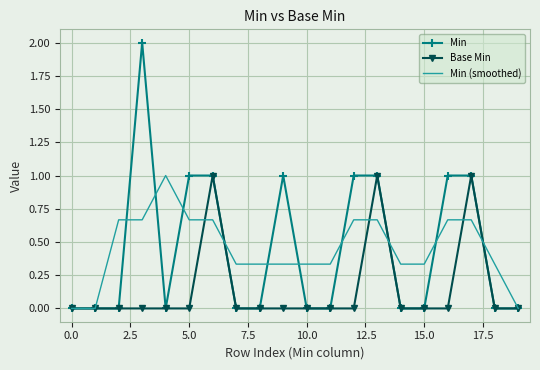

What is the maximum value shown in the chart?

2.0